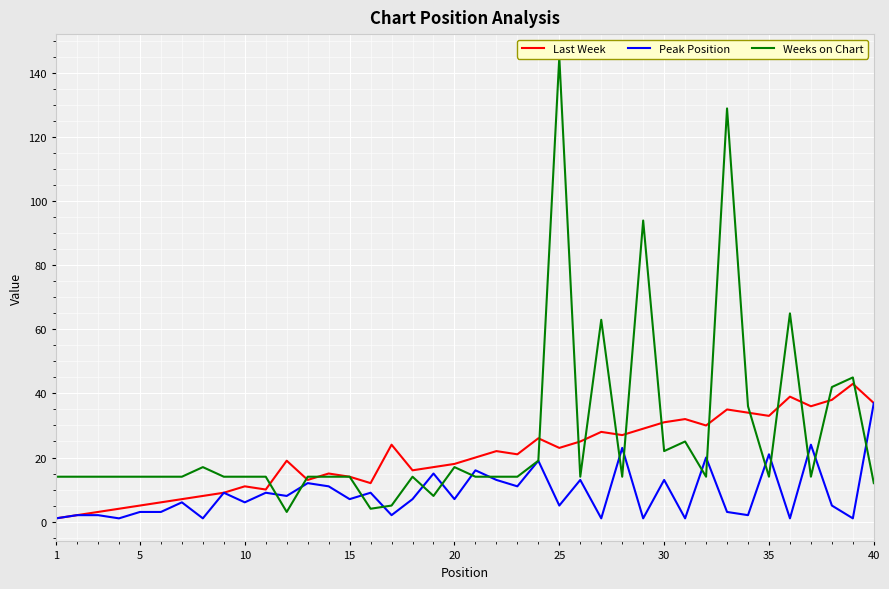

What is the smallest value displayed?

1